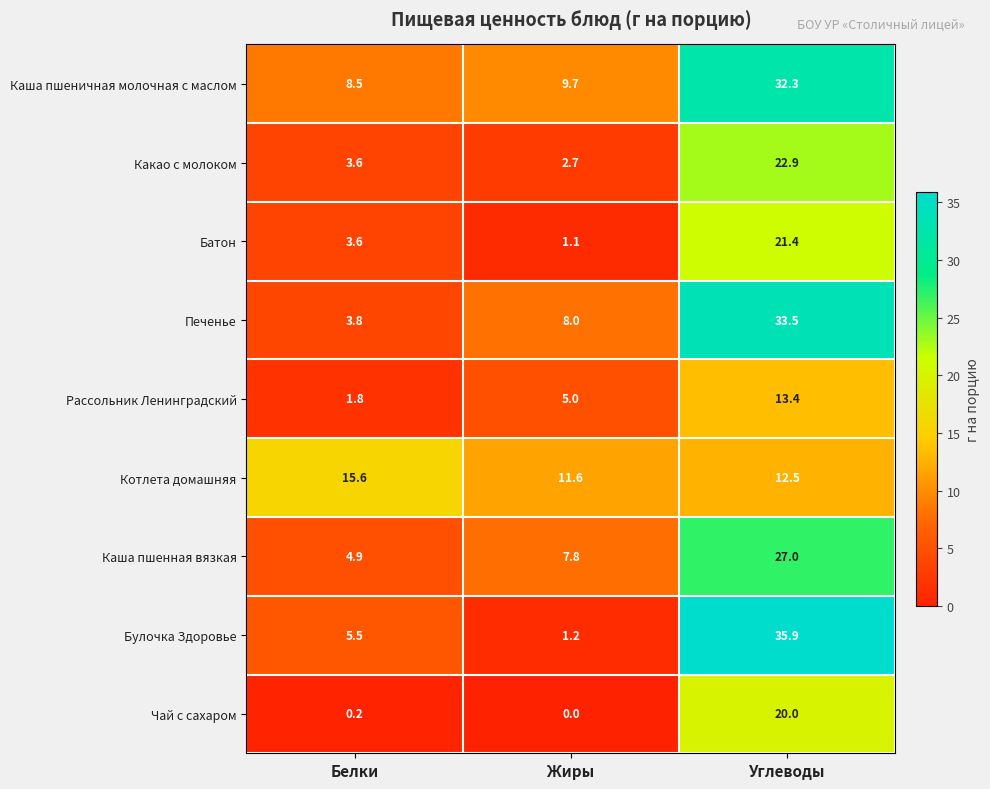

True or false: Какао с молоком has a value of 2.7 at Жиры.

True